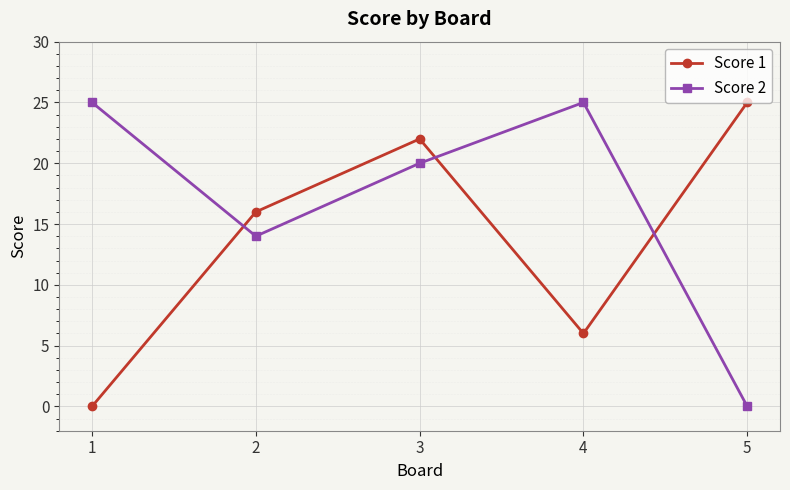

In Score 2, how many points are higher than both neighbors (excluding endpoints)?

1